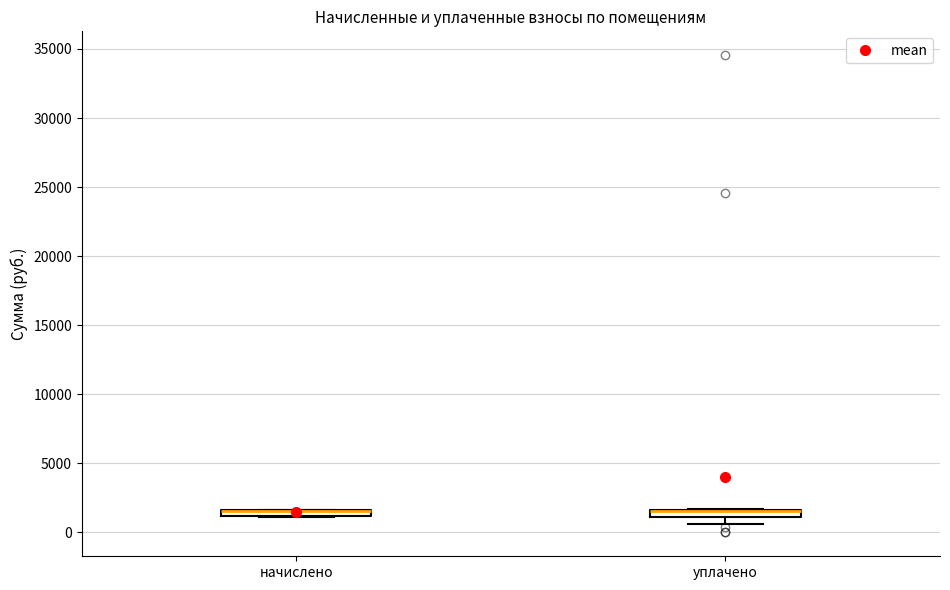

Where does the lower whisker of the box for уплачено end on the y-axis? The values are not printed on the chart, so give them approximately, as read against the axis.

500